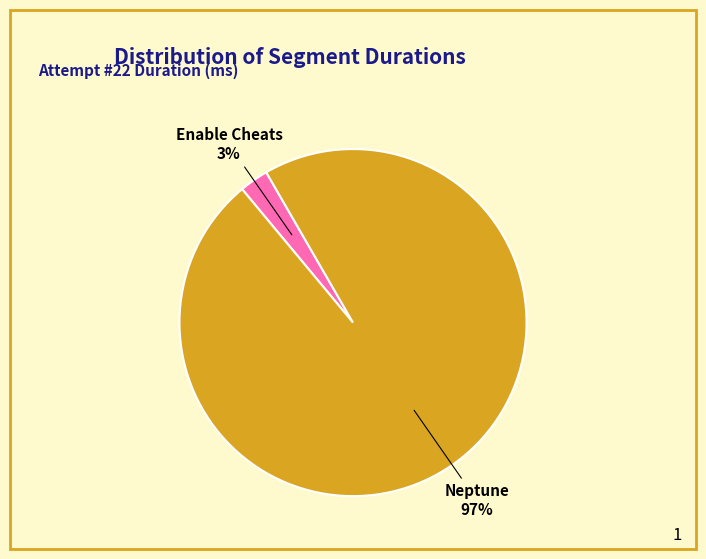

How many slices are in this pie chart?

2